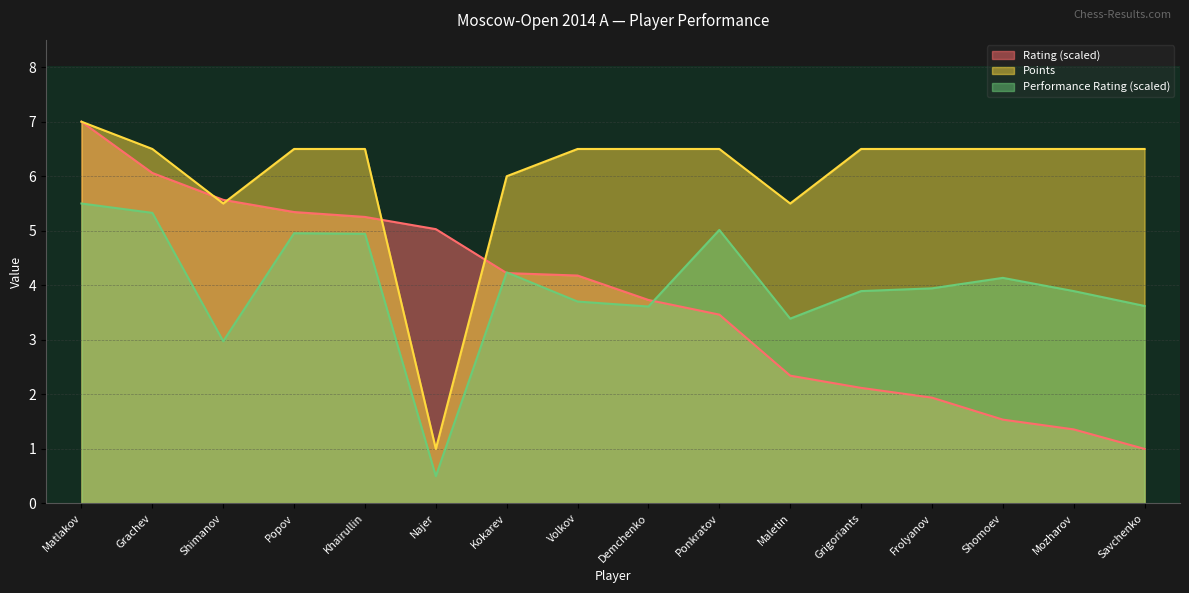

What is the smallest value displayed?

0.5